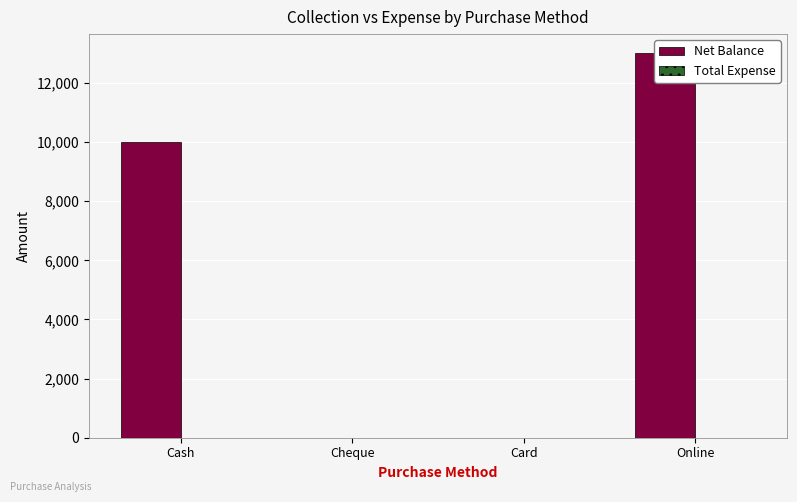

Reading left to right, transcribe all the data shown in this chart.

Net Balance: 10000	0	0	13000
Total Expense: 0	0	0	0